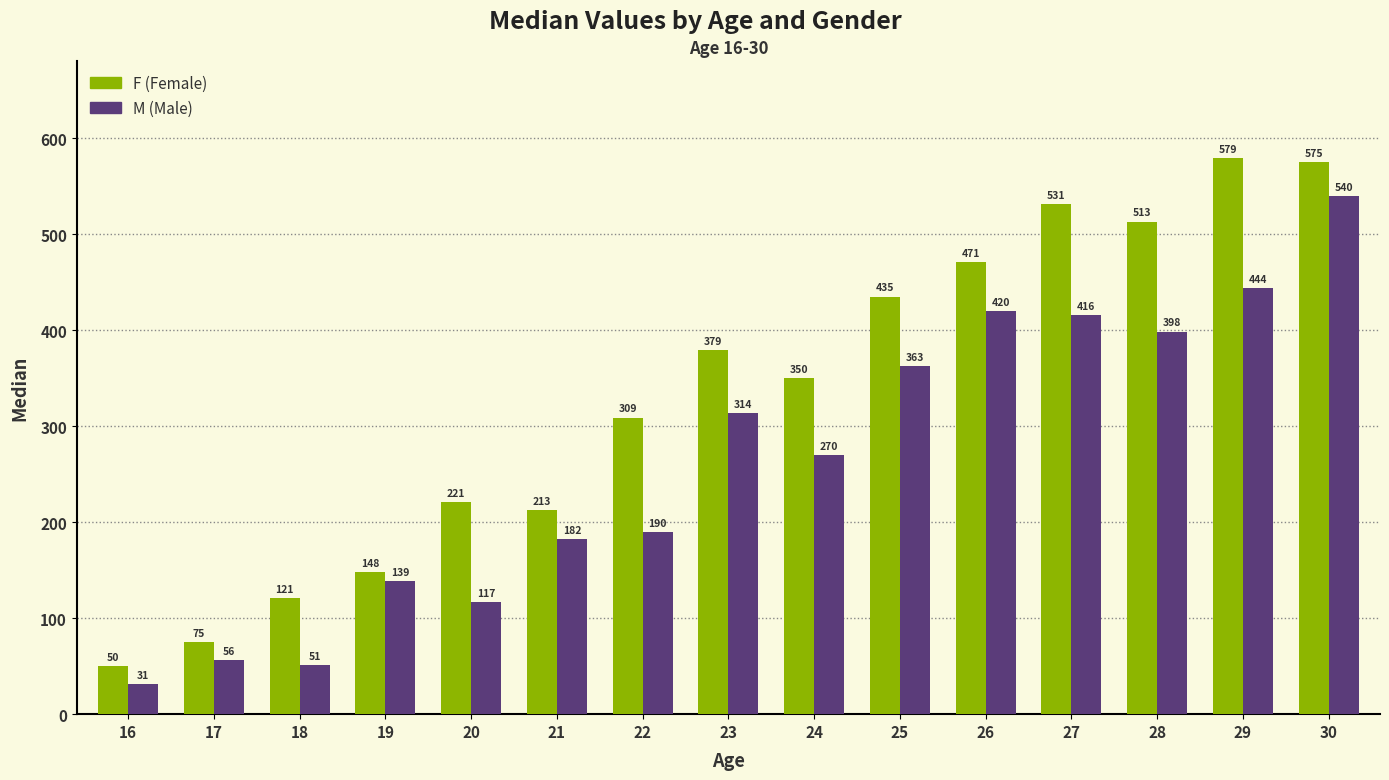

At which category is the sum across all series the highest?

30